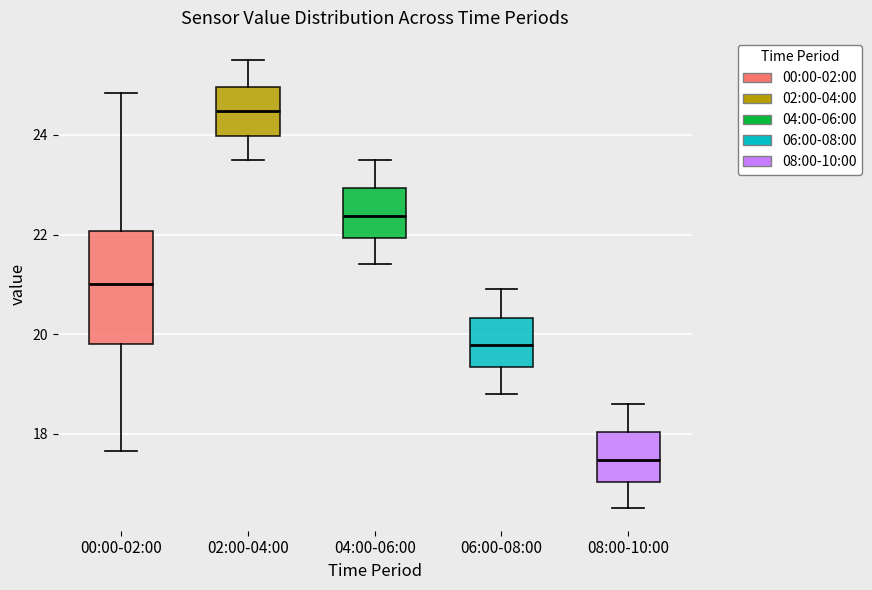

Reading left to right, read every box against the y-axis: the position of its median line, the range the box covers, and the ends of its whiskers. The values are not printed on the chart, so give them approximately, as read against the axis.

00:00-02:00: median 21.0, box 19.8 to 22.0, whiskers 17.6 to 24.8
02:00-04:00: median 24.4, box 24.0 to 25.0, whiskers 23.6 to 25.6
04:00-06:00: median 22.4, box 22.0 to 23.0, whiskers 21.4 to 23.6
06:00-08:00: median 19.8, box 19.4 to 20.4, whiskers 18.8 to 21.0
08:00-10:00: median 17.4, box 17.0 to 18.0, whiskers 16.6 to 18.6